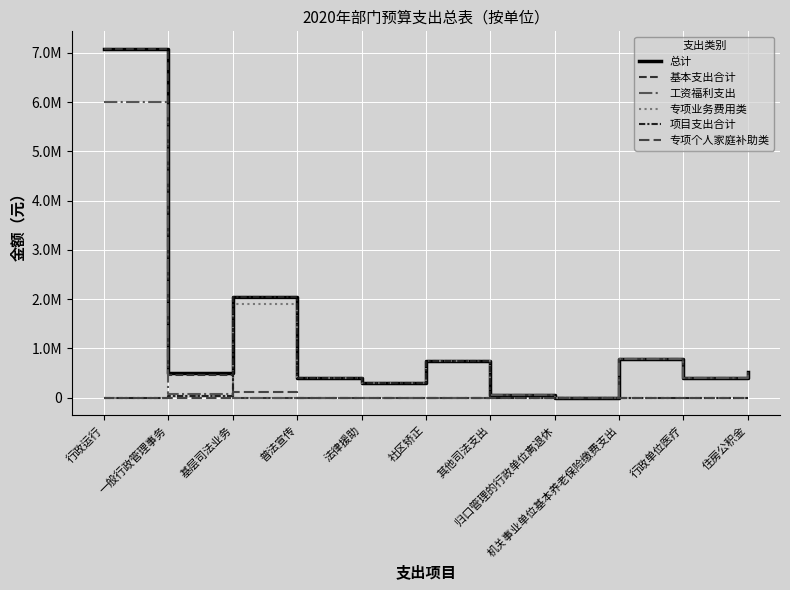

What is the difference between the maximum and minimum values in the 专项个人家庭补助类 series?

125000.0